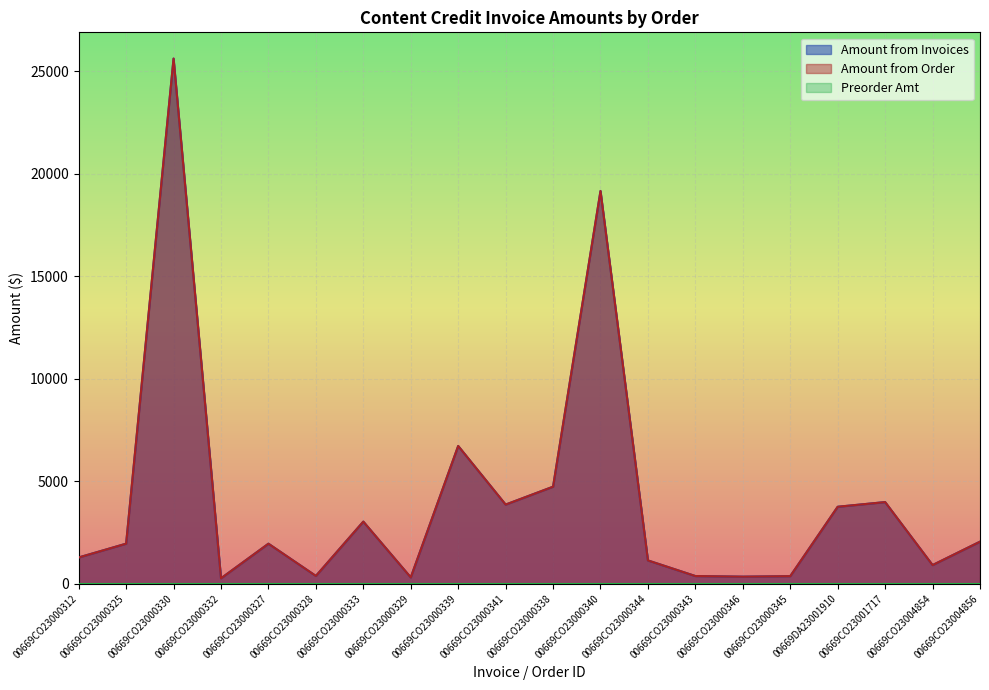

True or false: Amount from Invoices and Amount from Order cross at least once.

False